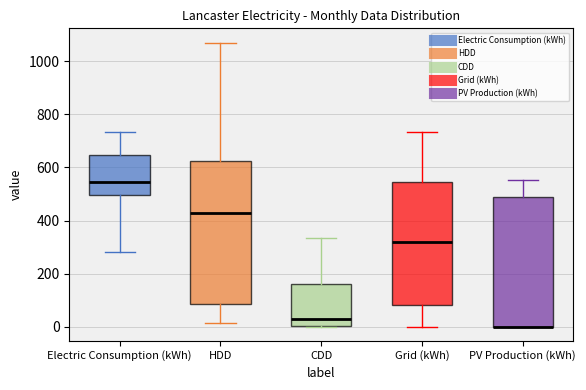

Where does the lower whisker of the box for Grid (kWh) end on the y-axis? The values are not printed on the chart, so give them approximately, as read against the axis.

0